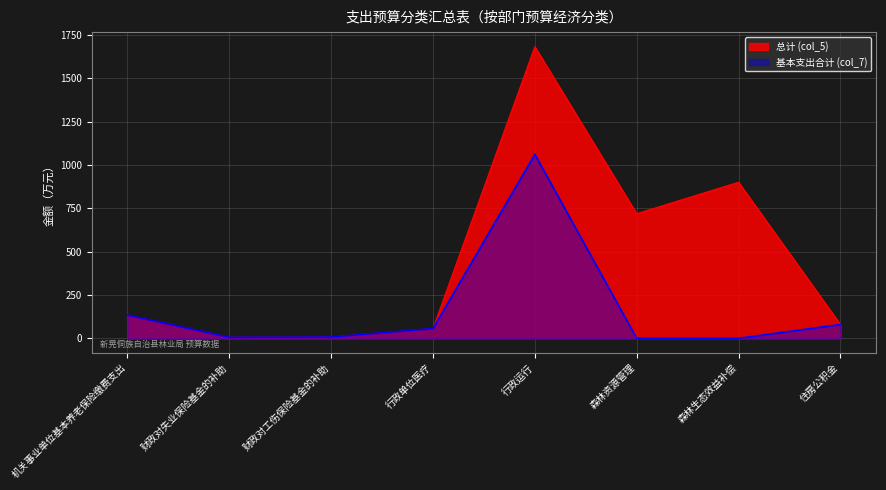

How many data points in 总计 (col_5) are above 134?

4